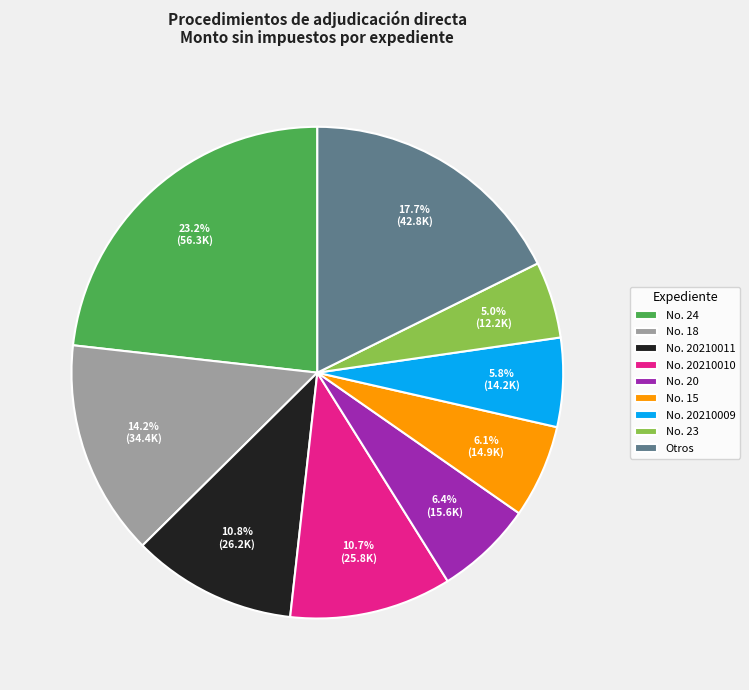

Which slice is the largest?

No. 24